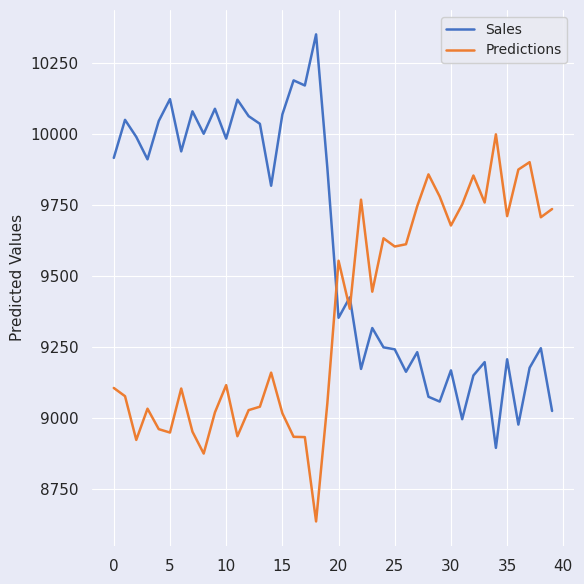

What is the maximum value for Sales?

10352